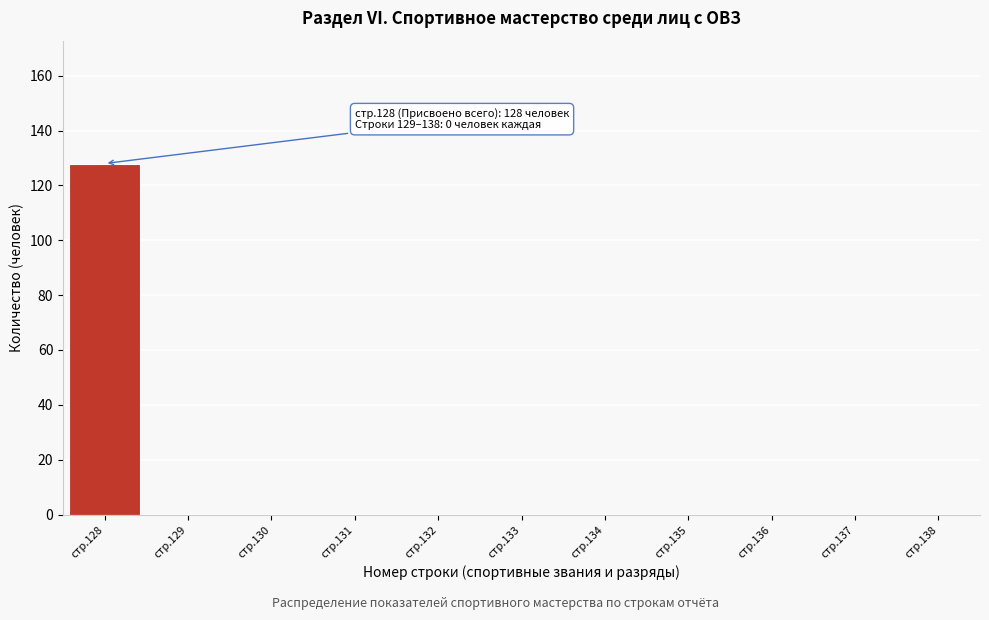

Reading left to right, extract all data points from this chart.

стр.128=128	стр.129=0	стр.130=0	стр.131=0	стр.132=0	стр.133=0	стр.134=0	стр.135=0	стр.136=0	стр.137=0	стр.138=0